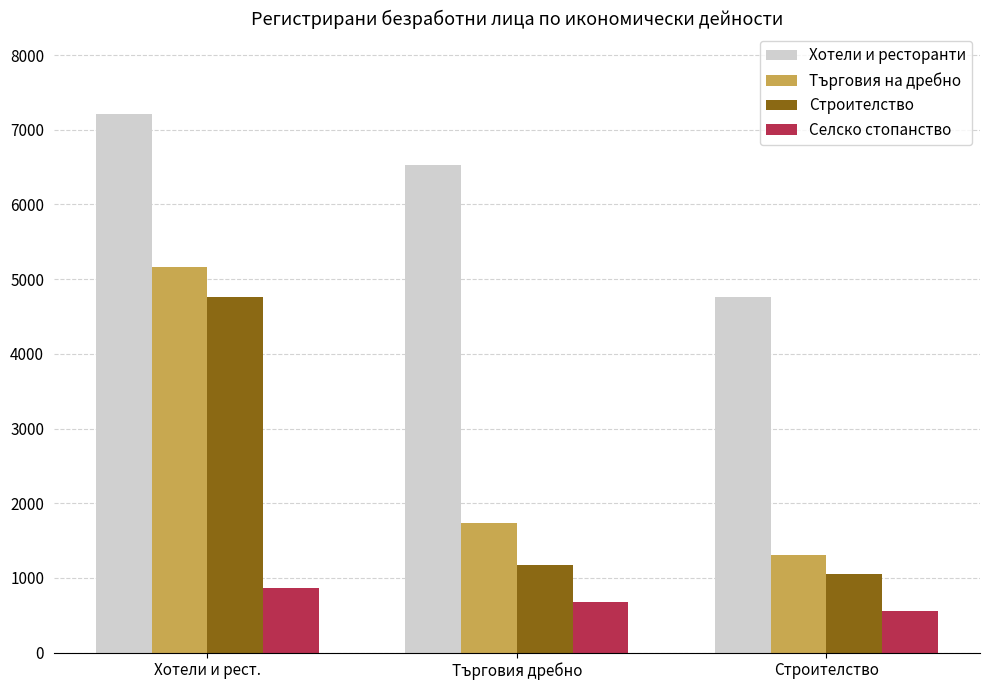

The value of Селско стопанство at Хотели и рест. is 261. True or false?

False